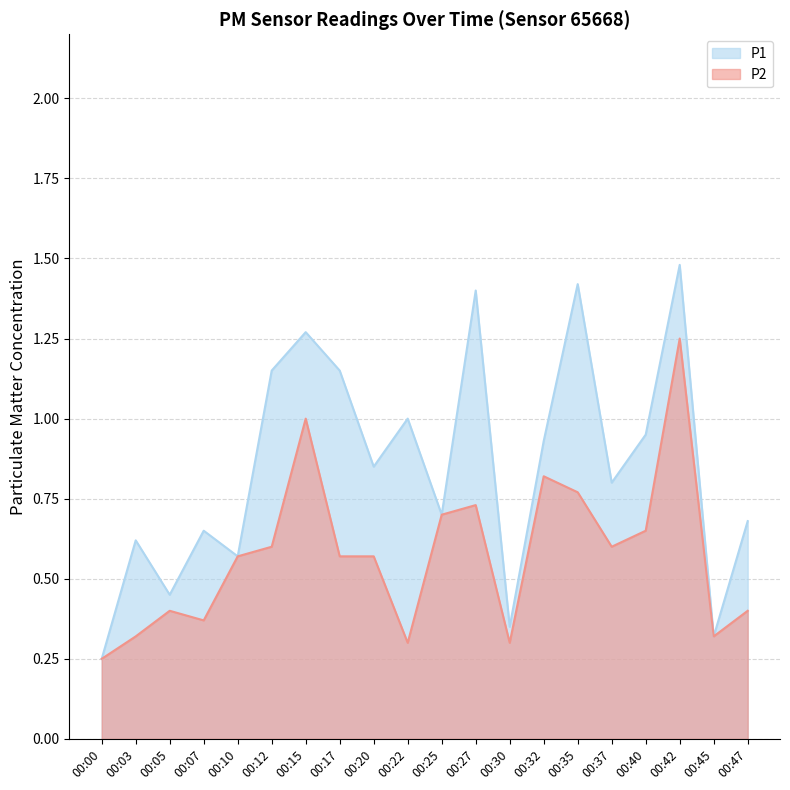

What is the value of the P2 point at the 2nd from the left?

0.3